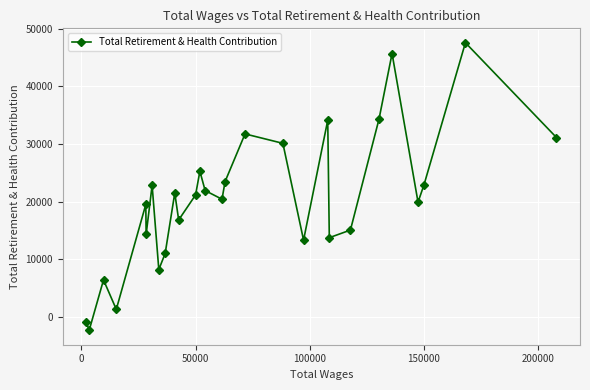

What is the value of the 16th point from the left?

23494